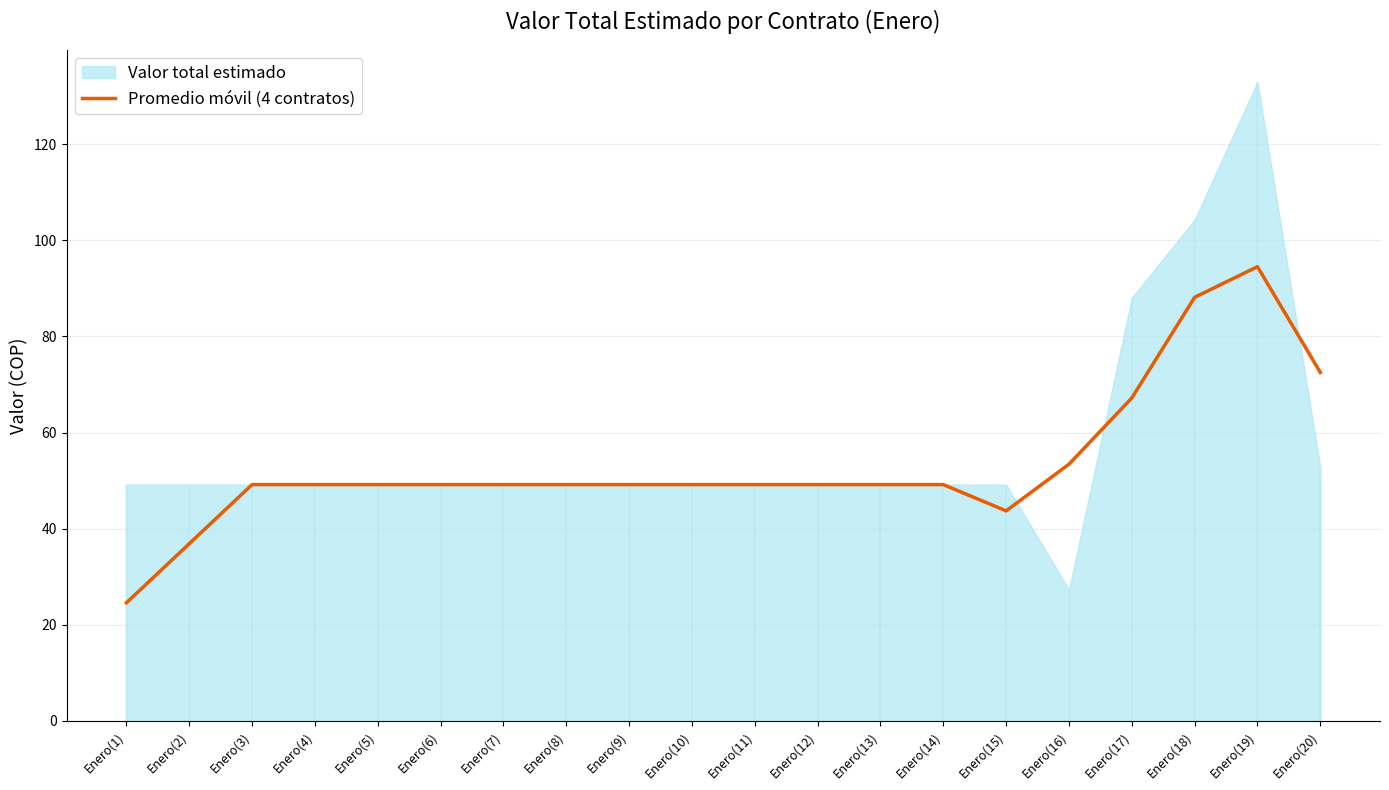

At which label is the value closest to 59?

Enero(16)